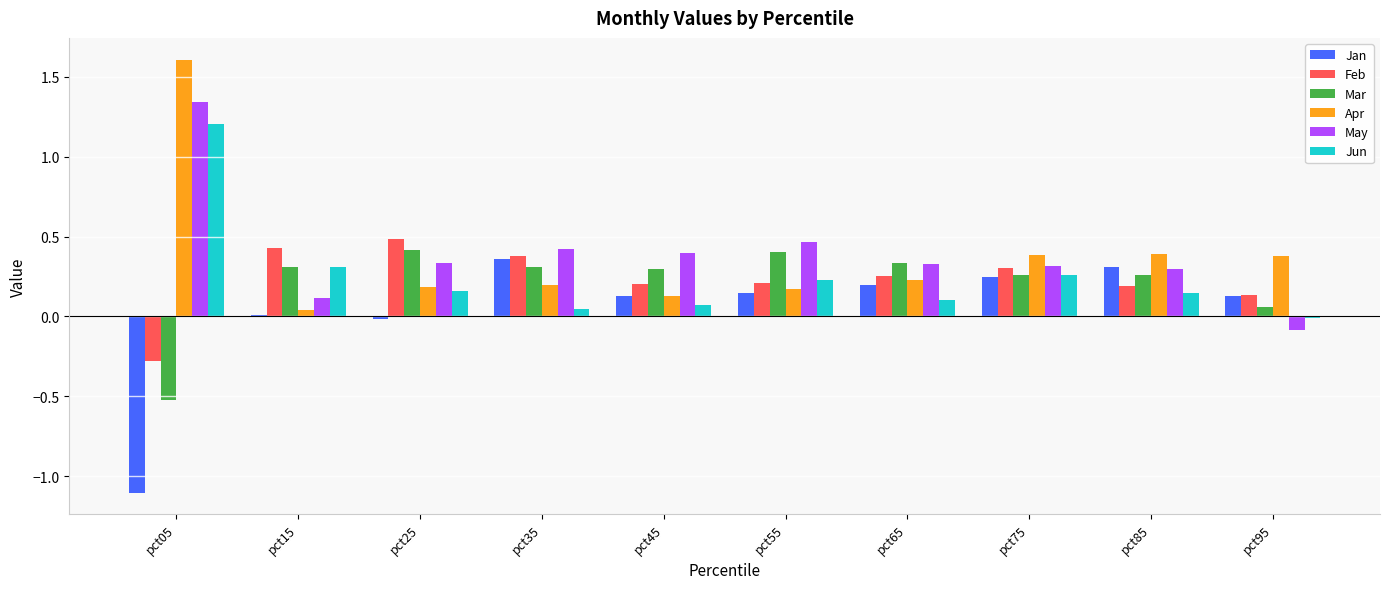

What is the total value across all series at pct85?

1.6